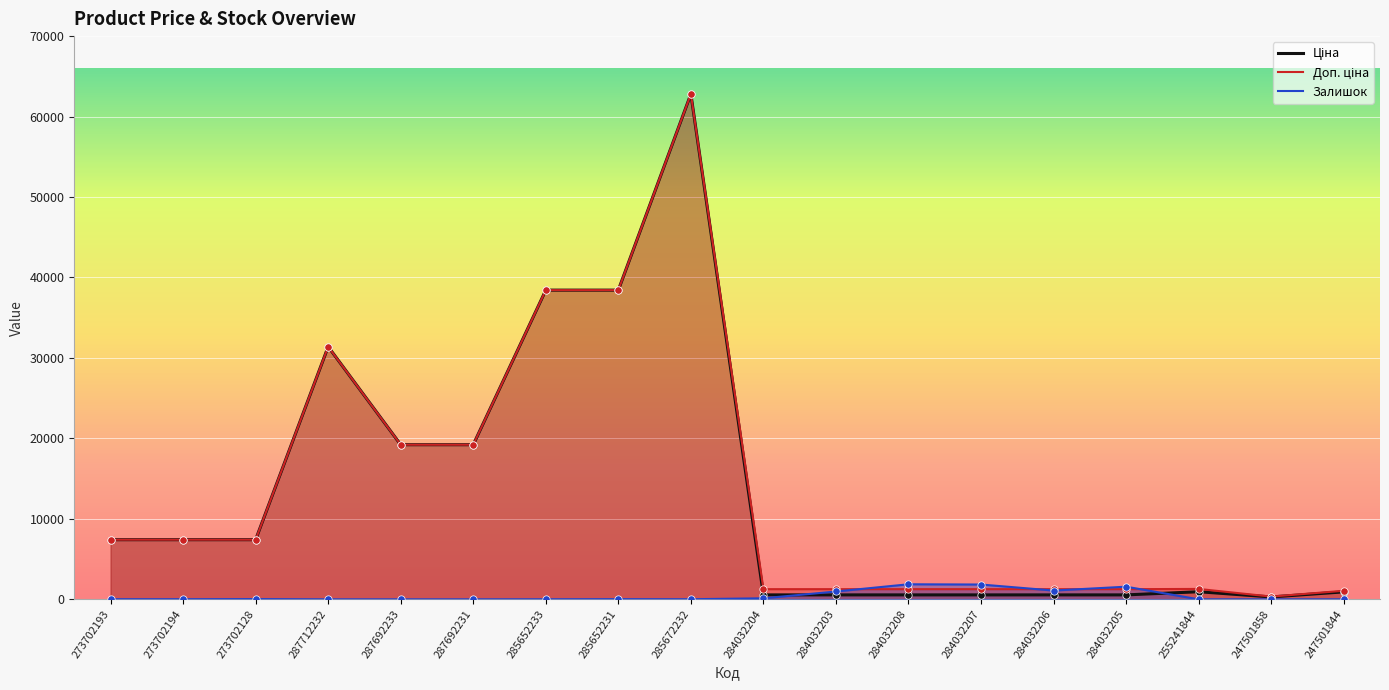

At how many categories does at least one series exceed 30839?

4